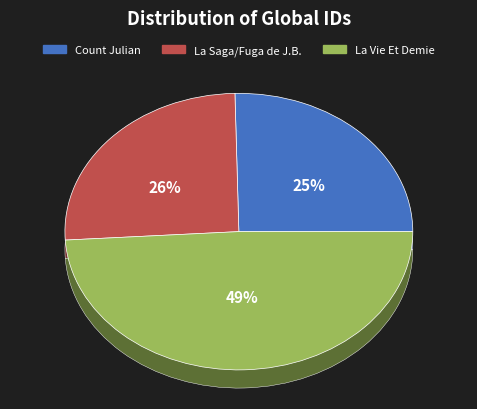

Is the sum of La Vie Et Demie and Count Julian greater than half?

Yes